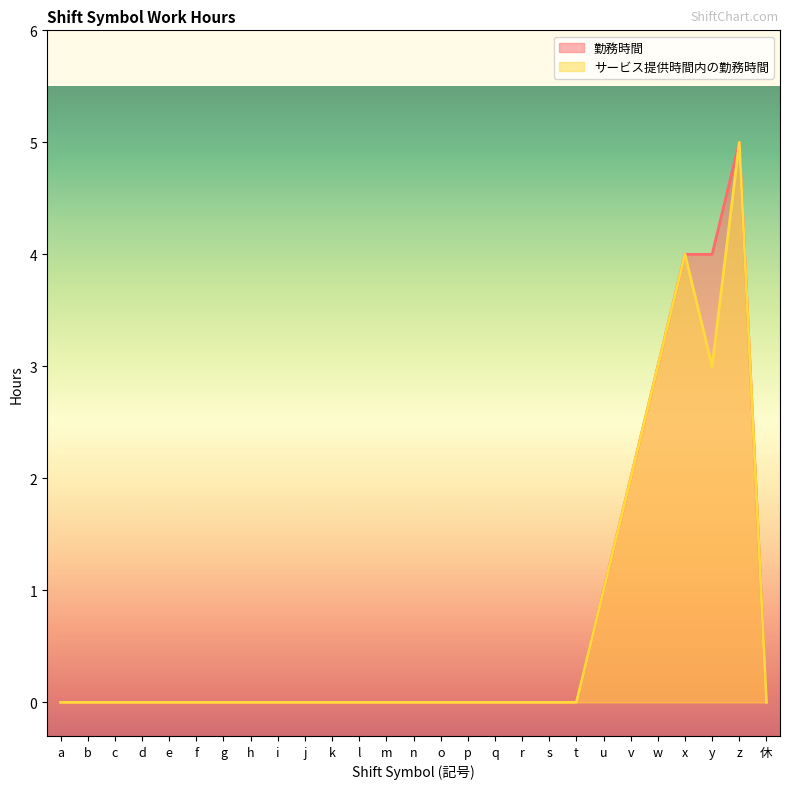

Where is the first local minimum for サービス提供時間内の勤務時間?

y